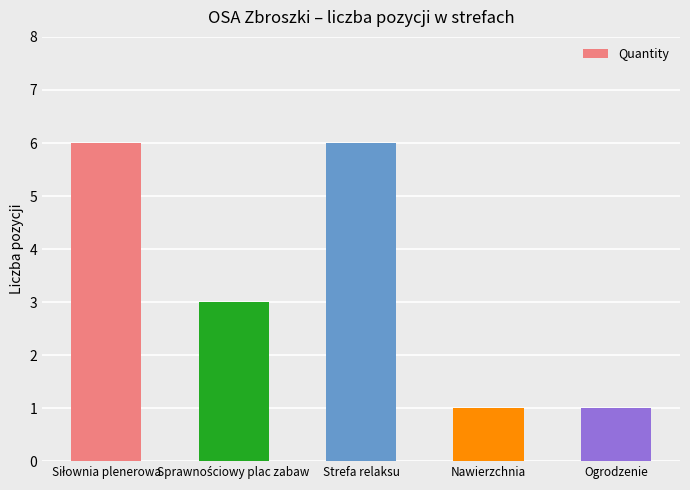

What is the change in value from Strefa relaksu to Ogrodzenie?

-5